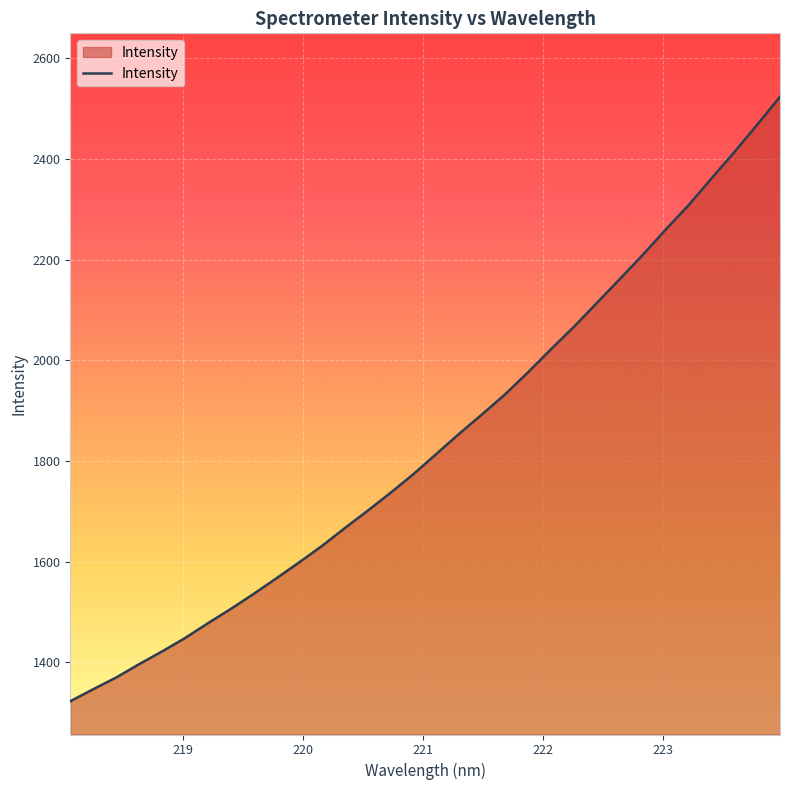

Reading left to right, transcribe all the data shown in this chart.

1322.5	1346.4	1369.6	1396.1	1421.3	1447.9	1477.3	1505.8	1535.7	1566.9	1598.8	1631.6	1667.2	1701.7	1737.4	1774.6	1814.7	1854.8	1893.4	1933.0	1976.8	2022.4	2067.0	2114.2	2161.6	2209.4	2259.6	2308.0	2361.1	2413.3	2467.7	2523.3